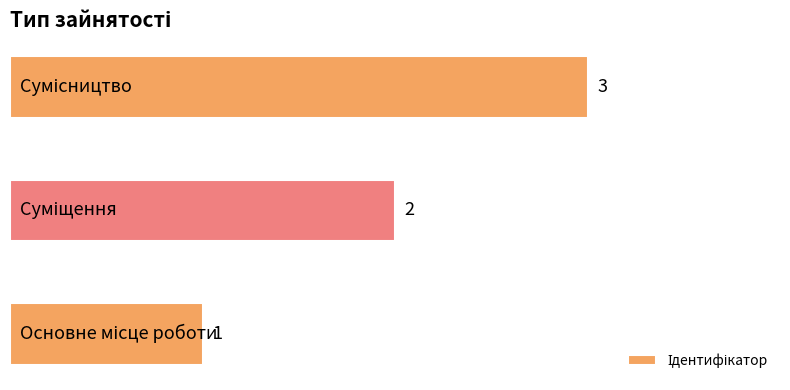

What is the greatest value displayed?

3